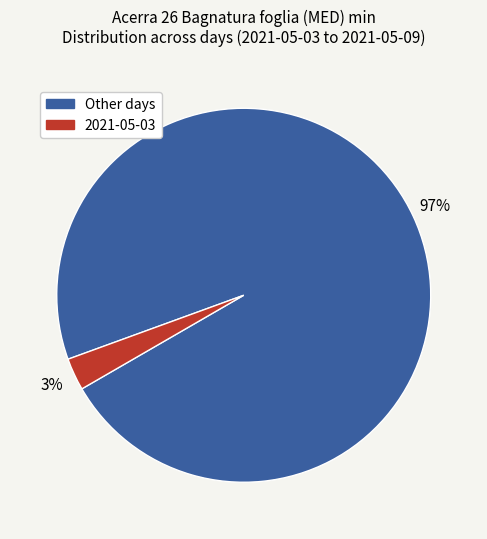

To the nearest percent, what is the difference between the largest and smallest slice percentages?

94%